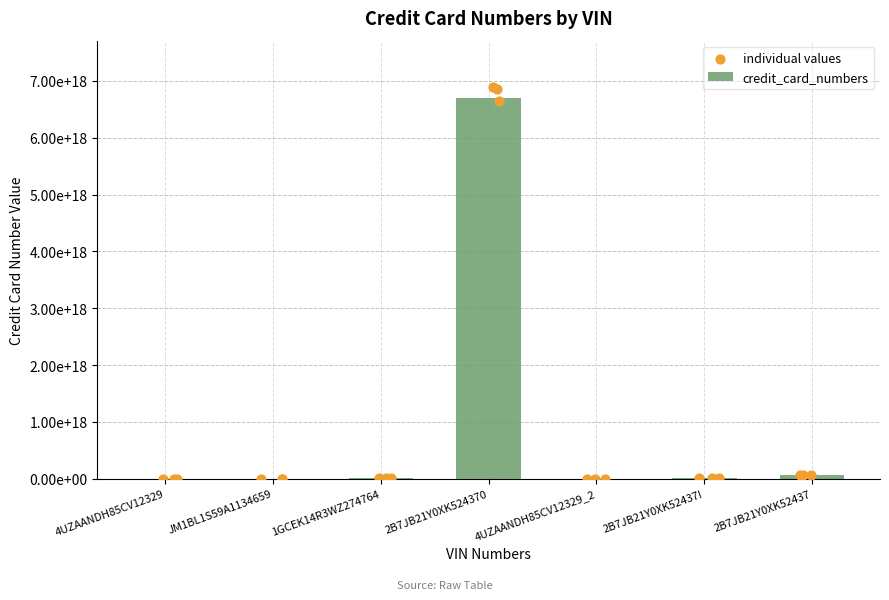

Between 2B7JB21Y0XK52437! and 2B7JB21Y0XK52437, which is larger?

2B7JB21Y0XK52437